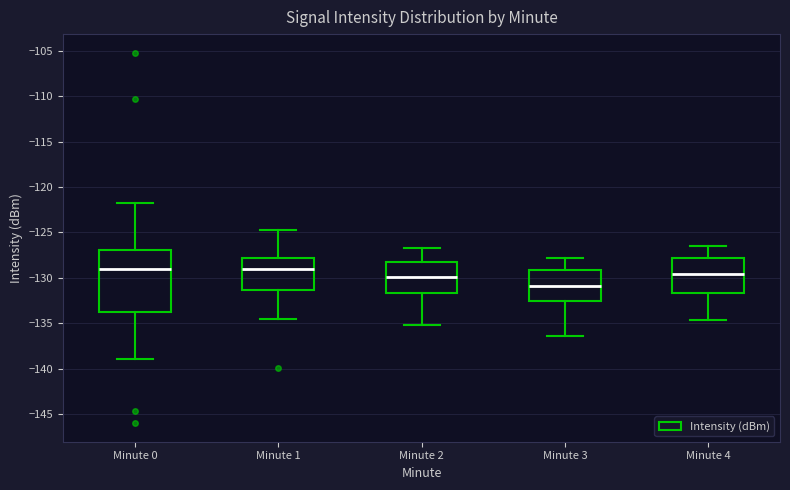

Reading left to right, transcribe this box plot: for each box, give where its median line is, the range the box spans, and where its two whiskers end, as read against the y-axis. The values are not printed on the chart, so give them approximately, as read against the axis.

Minute 0: median -129.0, box -133.5 to -127.0, whiskers -139.0 to -122.0
Minute 1: median -129.0, box -131.5 to -128.0, whiskers -134.5 to -125.0
Minute 2: median -130.0, box -131.5 to -128.0, whiskers -135.0 to -126.5
Minute 3: median -131.0, box -132.5 to -129.0, whiskers -136.5 to -128.0
Minute 4: median -129.5, box -131.5 to -128.0, whiskers -134.5 to -126.5